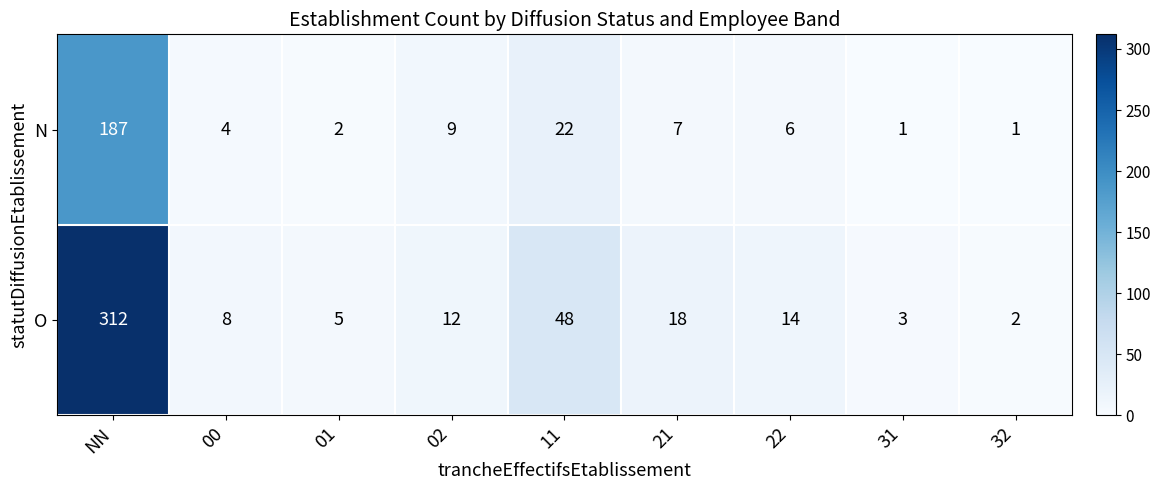

Reading left to right, what are all the values shown in this chart?

N: NN=187	00=4	01=2	02=9	11=22	21=7	22=6	31=1	32=1
O: NN=312	00=8	01=5	02=12	11=48	21=18	22=14	31=3	32=2